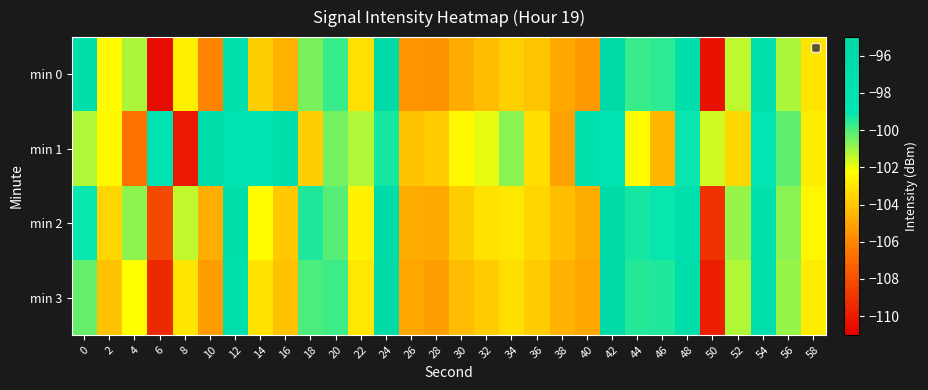

How many data points in min 3 are less than -102?

18